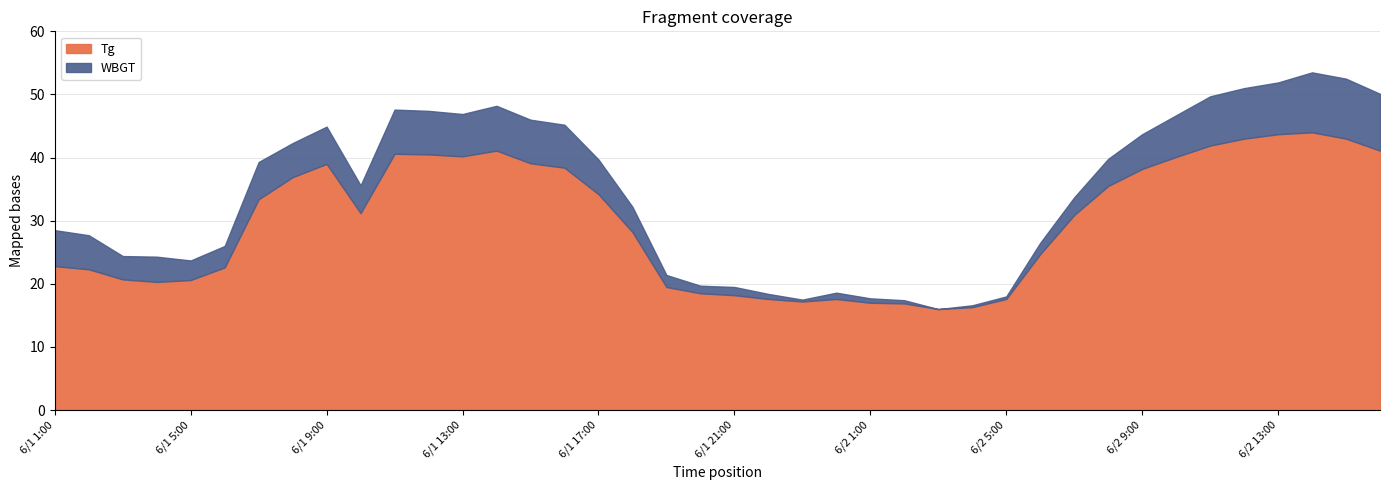

What is the maximum value for Tg?

44.0